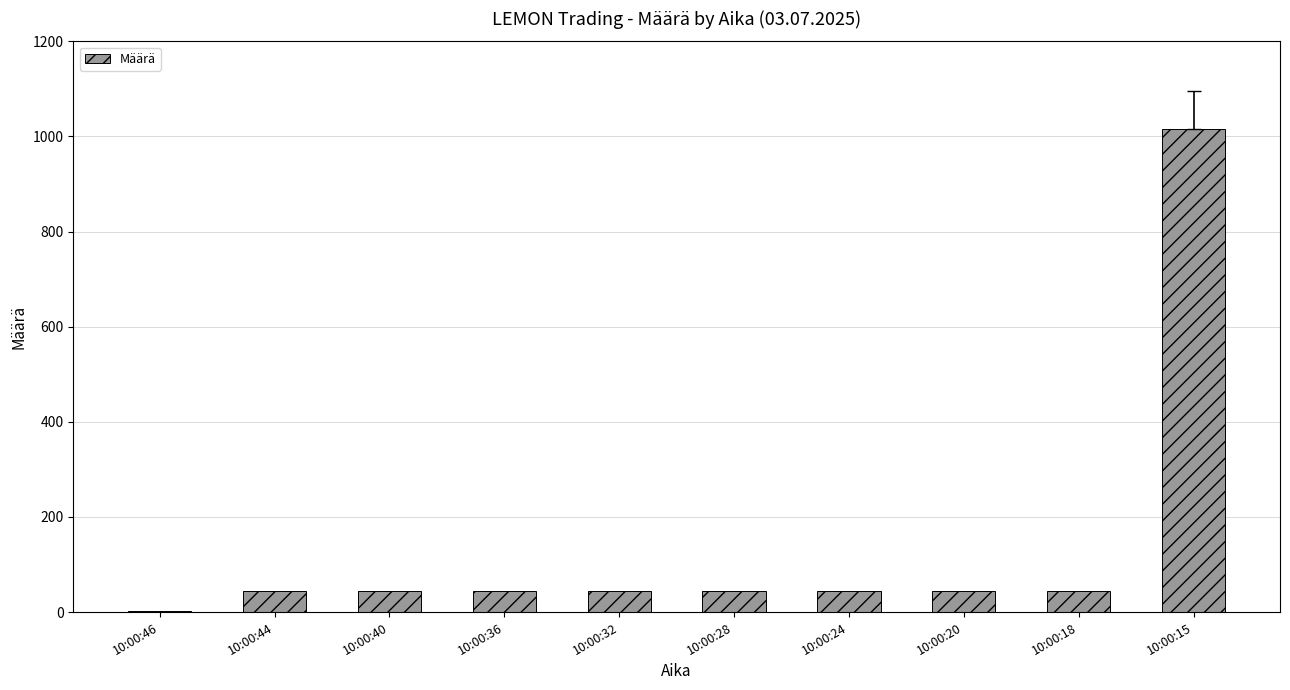

What is the change in value from 10:00:46 to 10:00:40?

+42